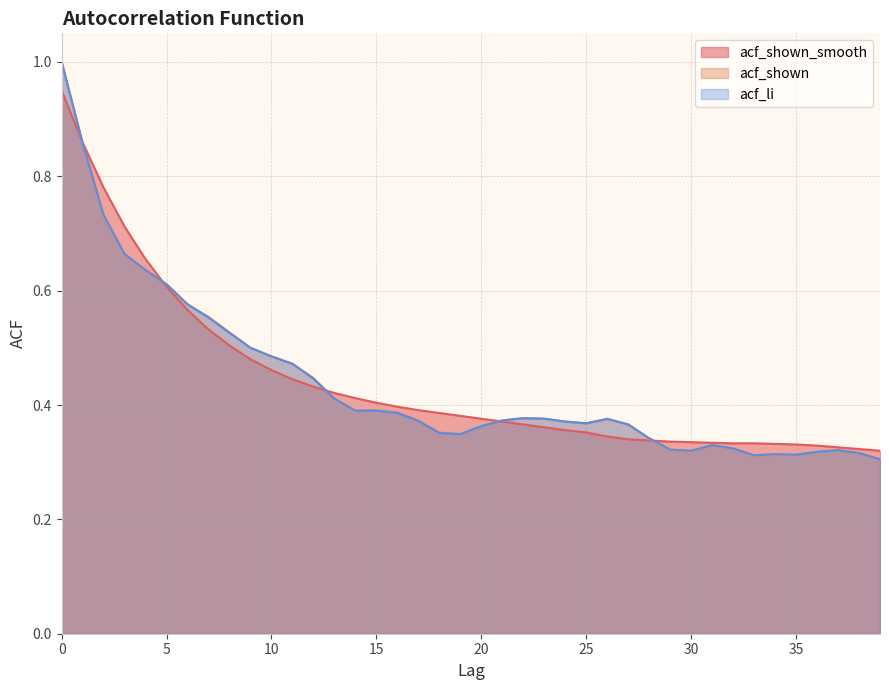

How many lines are shown in the chart?

3